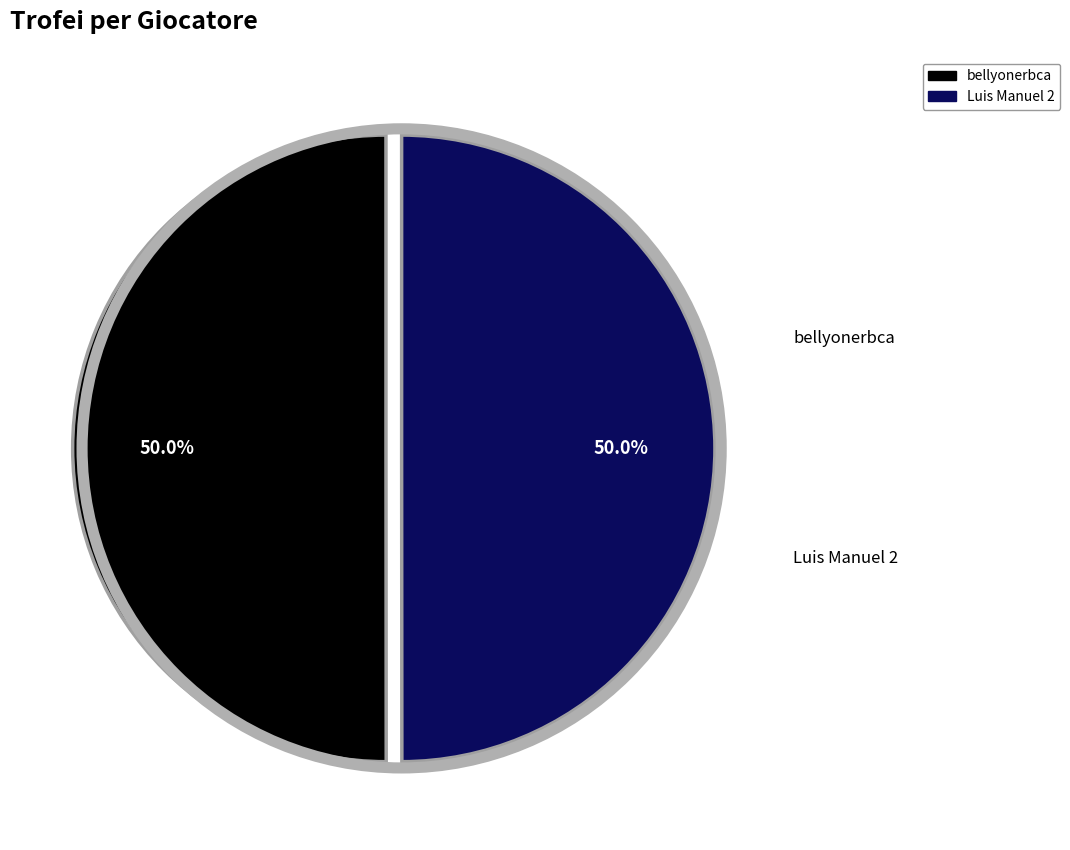

How many slices are in this pie chart?

2